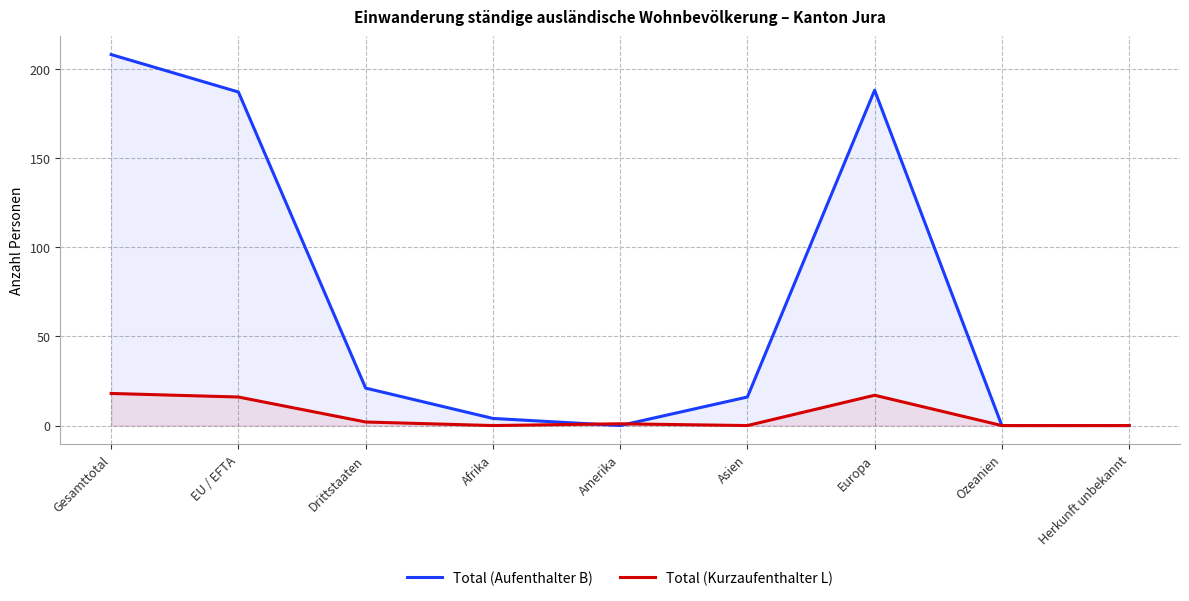

The value of Total (Aufenthalter B) at Herkunft unbekannt is 0. True or false?

True